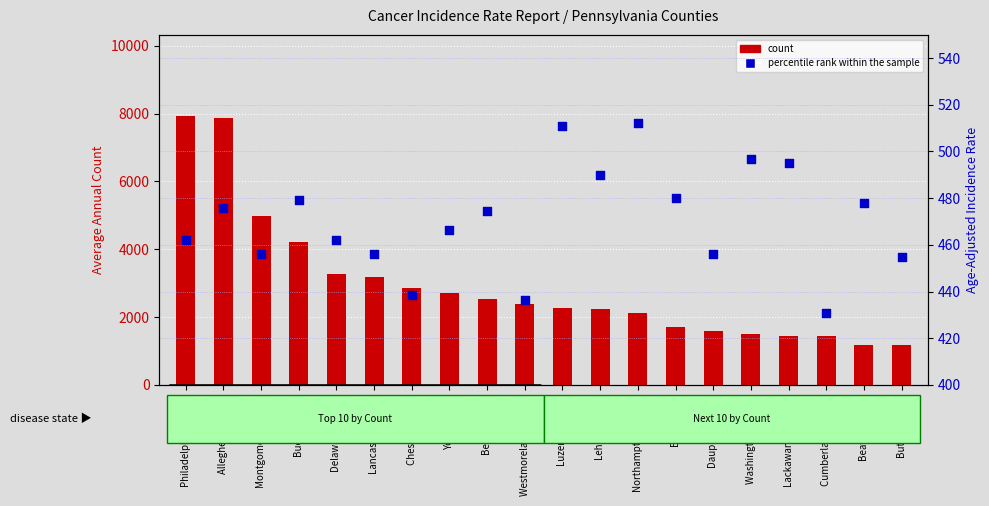

What are all the series names shown in the legend?

count, percentile rank within the sample